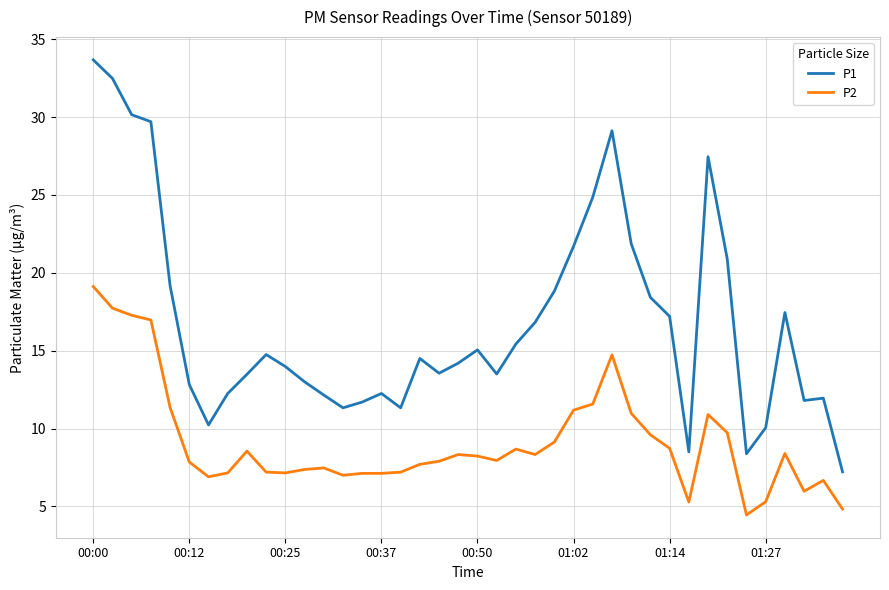

How many lines are shown in the chart?

2